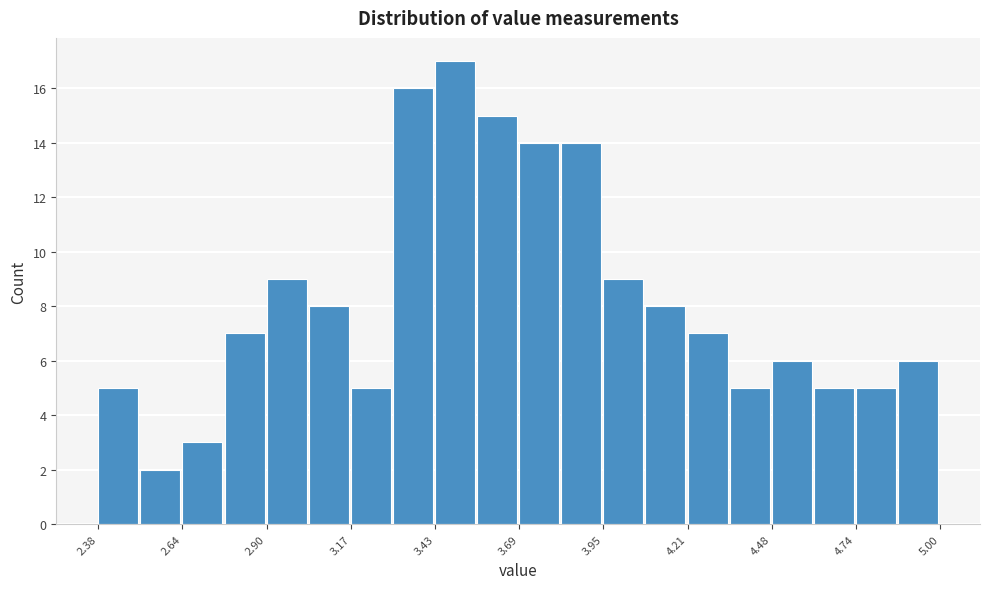

Around what value on the x-axis is the tallest bar? Give the approximate position of its centre, as read against the axis.

3.50